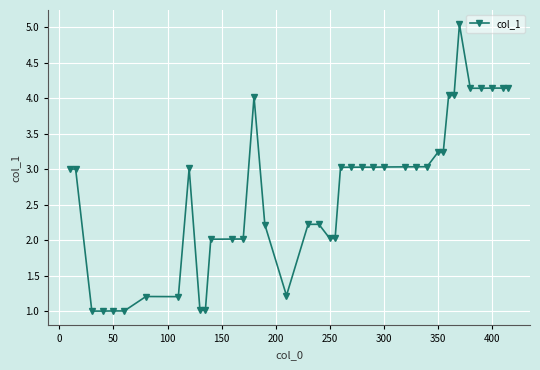

What is the value of the 30th point from the left?

3.2